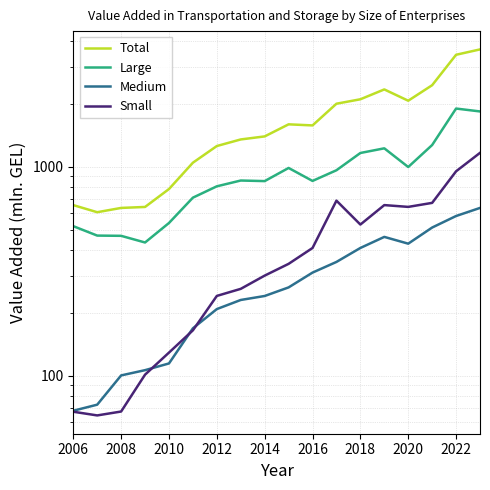

Rank the series at 2010 from highest to lowest value.

Total, Large, Small, Medium